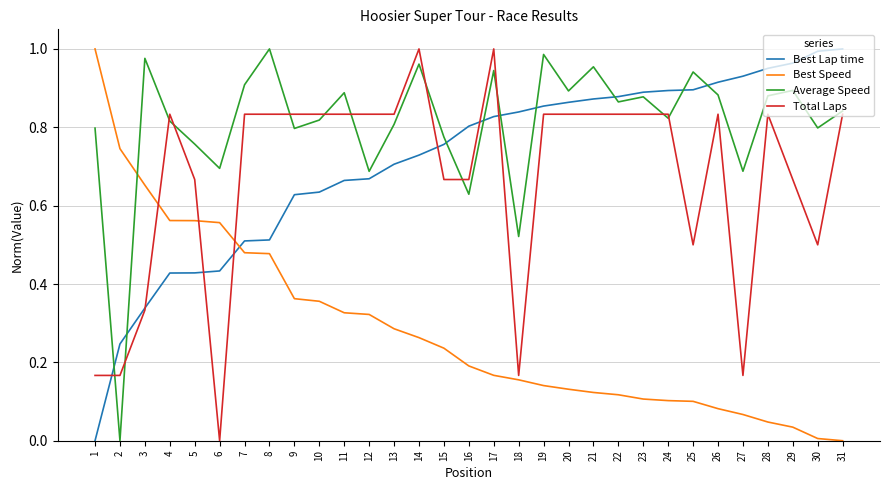

Is the value of Best Lap time at 2 greater than the value of Best Speed at 18?

Yes